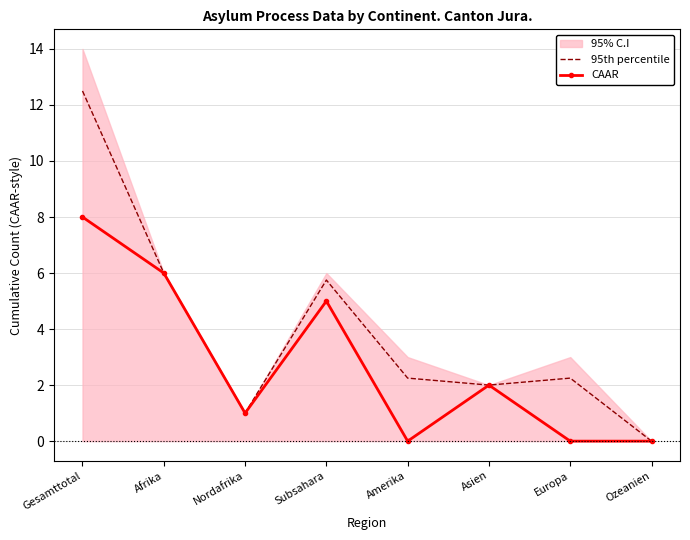

The CAAR series shows 0.0 at Ozeanien. True or false?

True